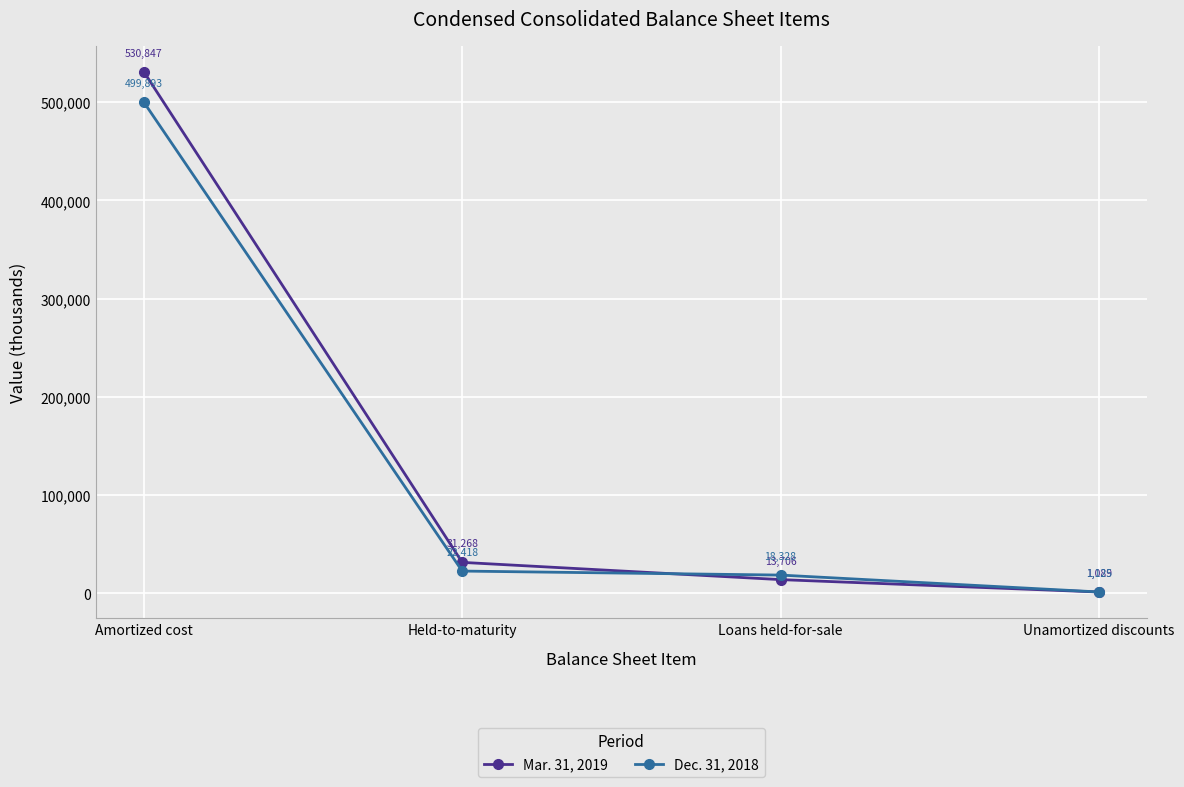

What is the label of the 4th point from the right?

Amortized cost